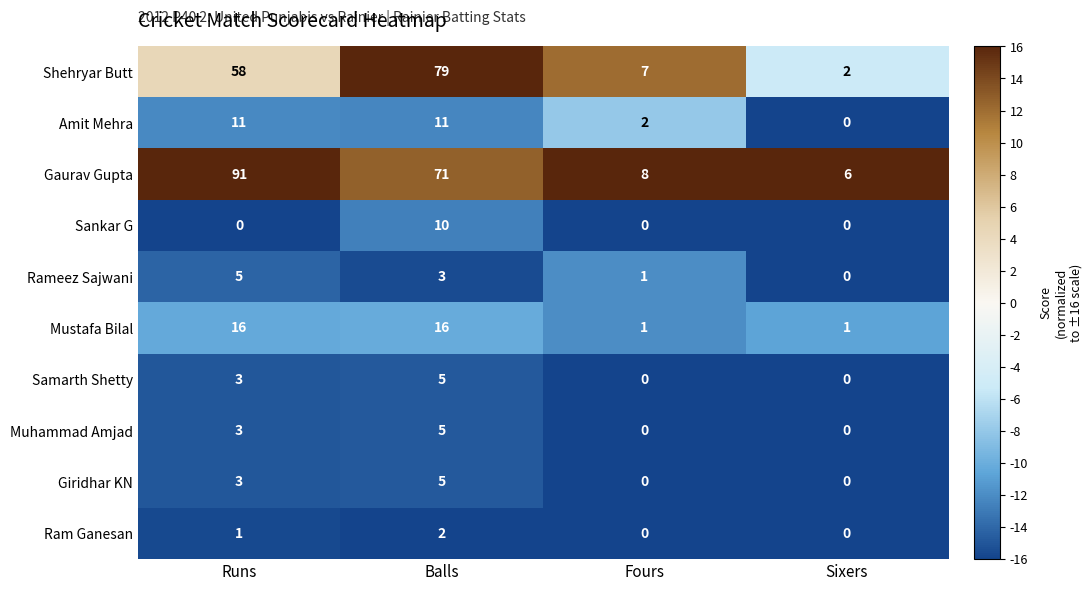

At which label is Samarth Shetty closest to 2?

Runs